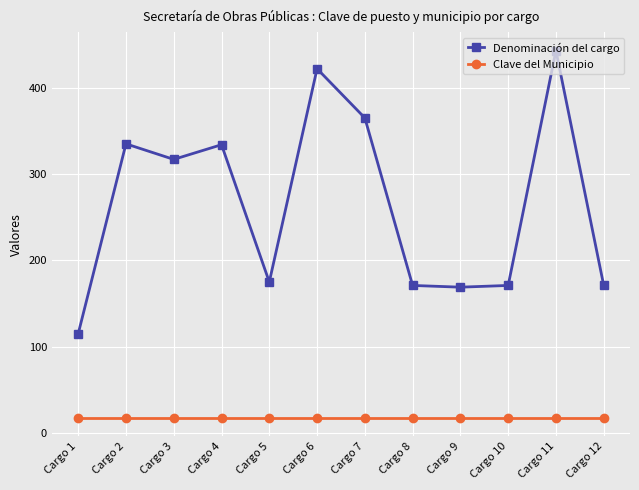

True or false: Clave del Municipio has a value of 18 at Cargo 4.

True